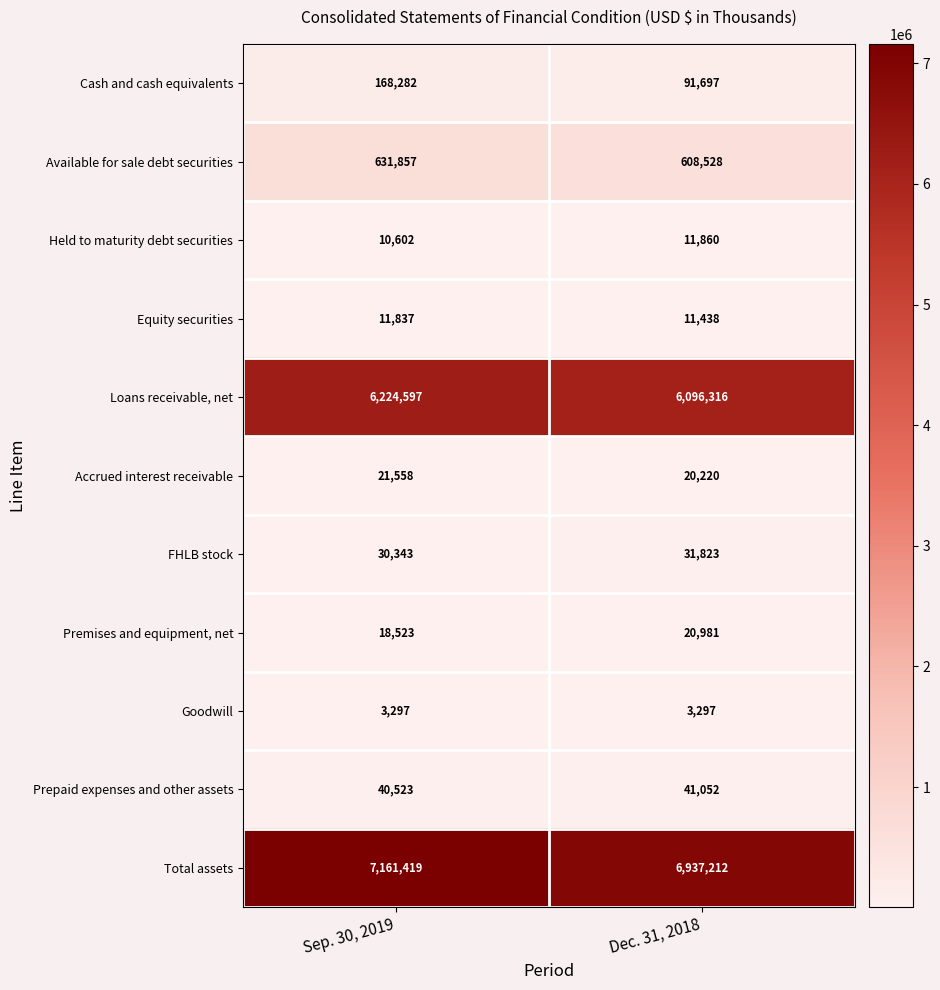

Count the number of data series in this chart.

11